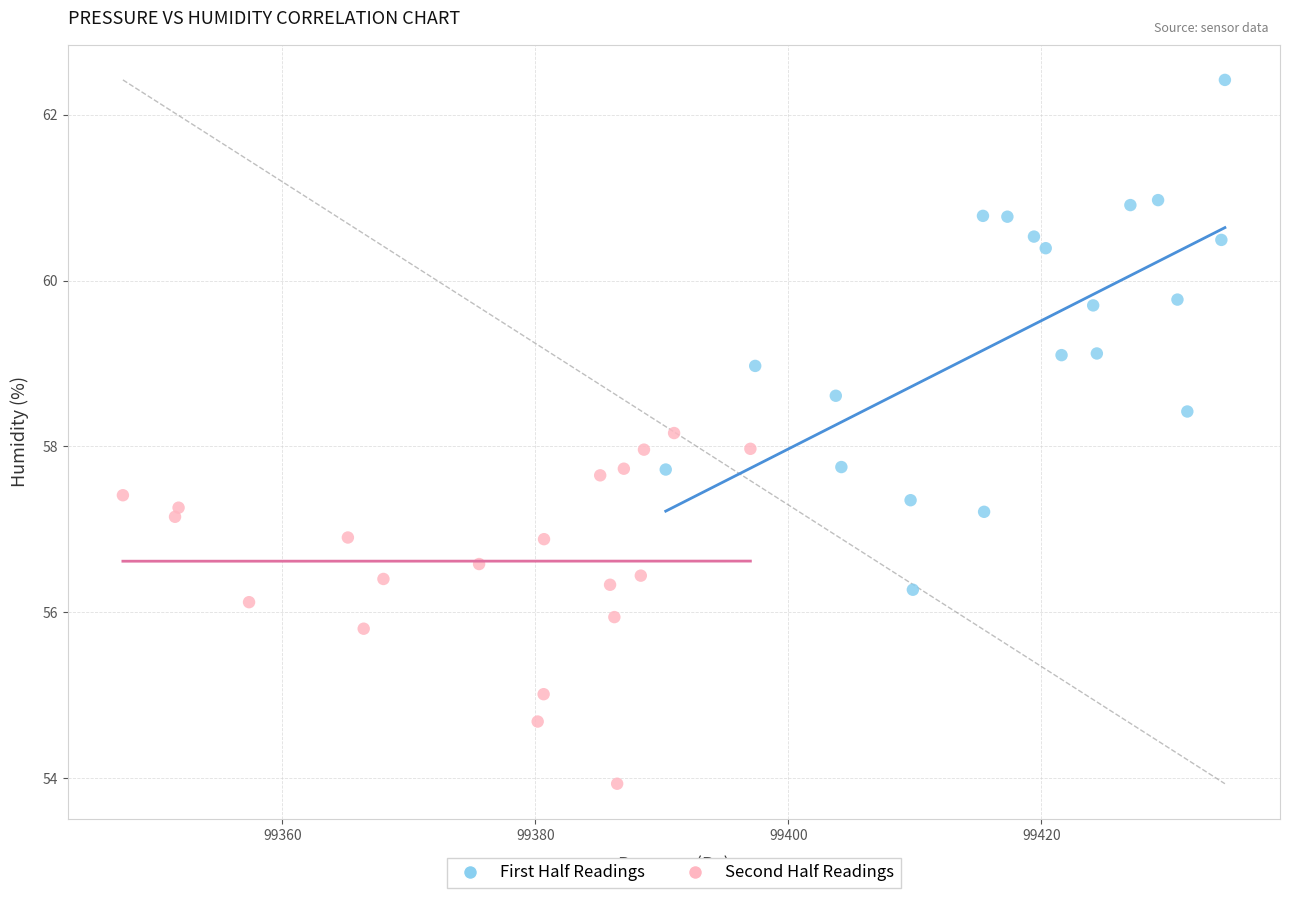

Which series has the widest spread of Y values?

First Half Readings